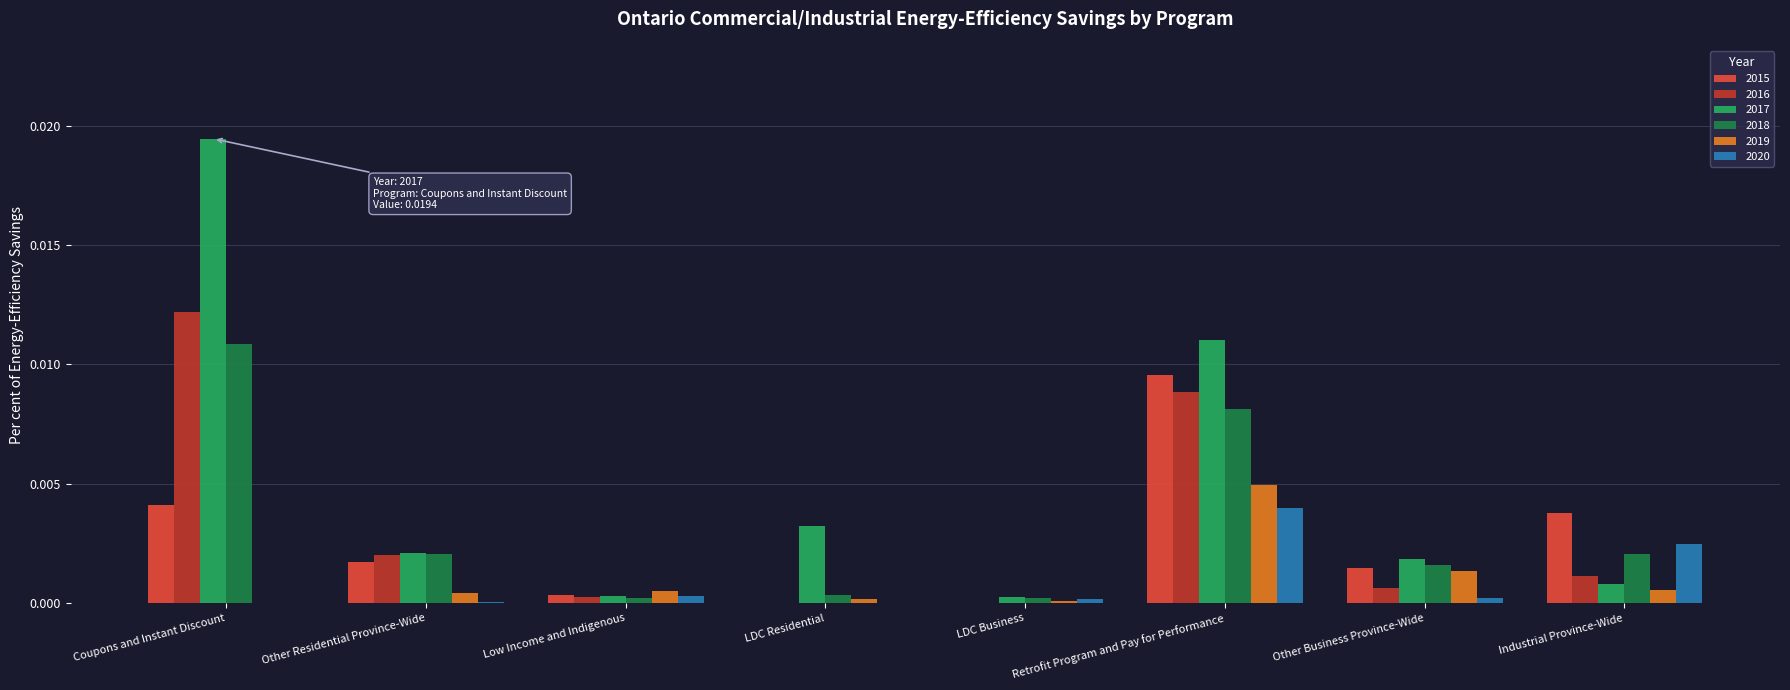

Is the value of 2016 at Other Residential Province-Wide greater than the value of 2015 at Other Business Province-Wide?

Yes